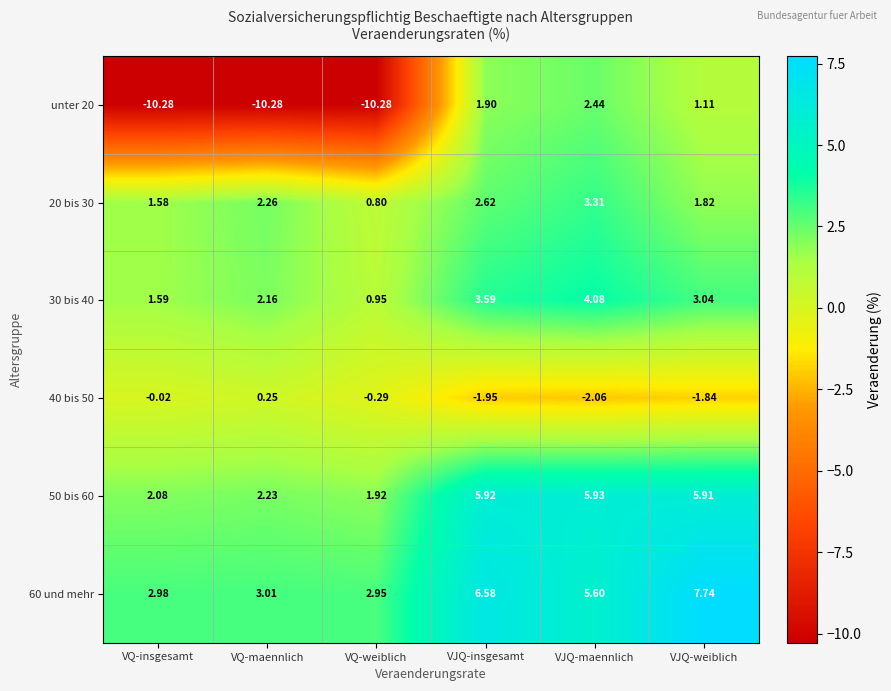

At which label does 30 bis 40 reach its peak?

VJQ-maennlich